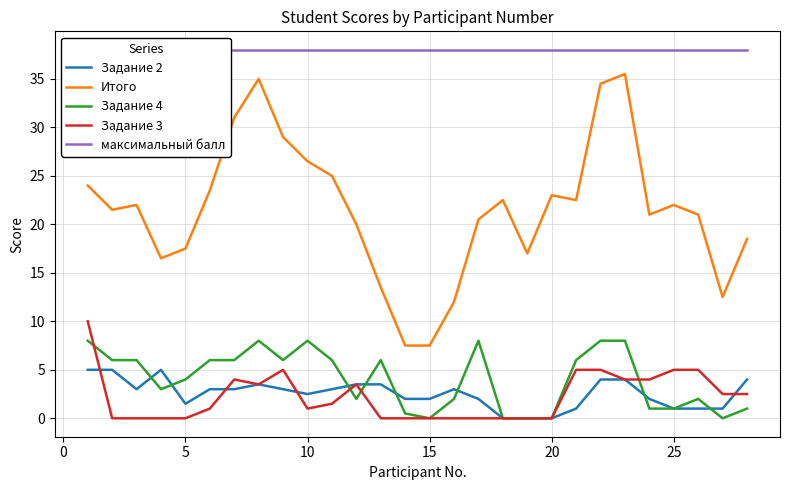

True or false: Задание 2 and Итого intersect in this chart.

False